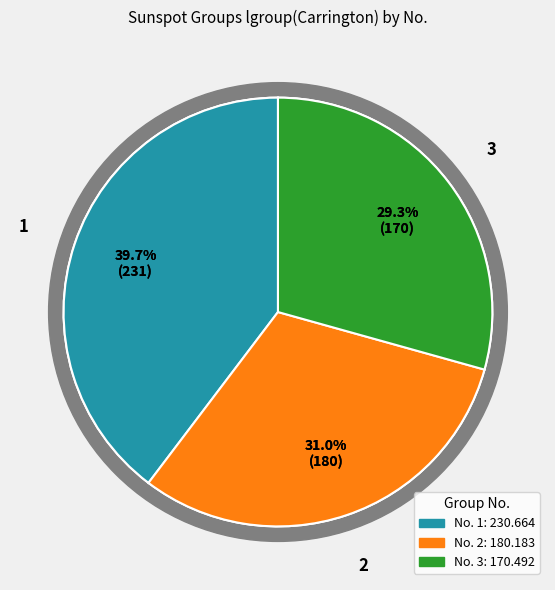

Does any single category account for the majority?

No